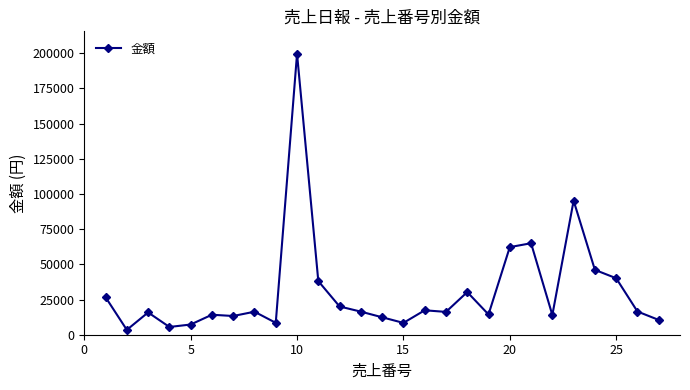

What is the value of the 4th point from the left?

5510